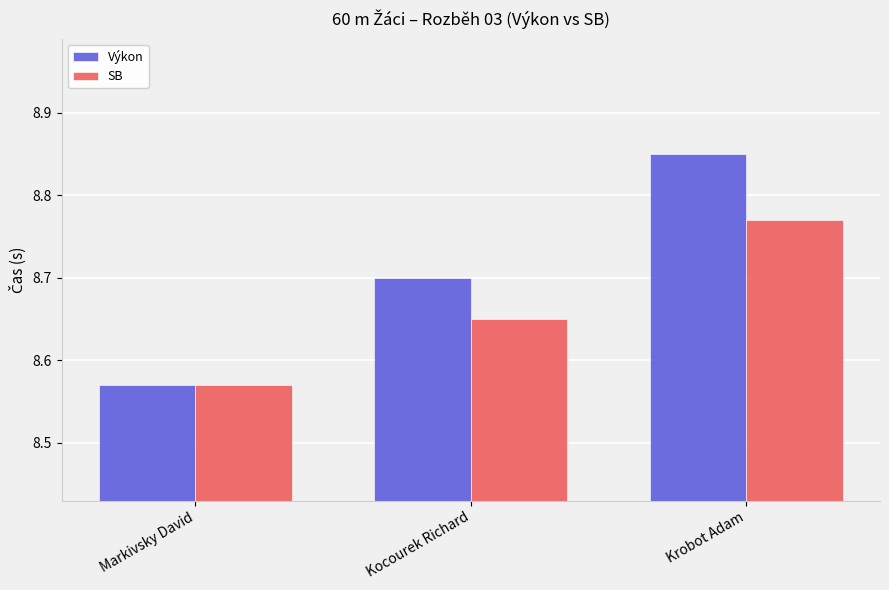

List the series in order of their overall mean, lowest first.

SB, Výkon